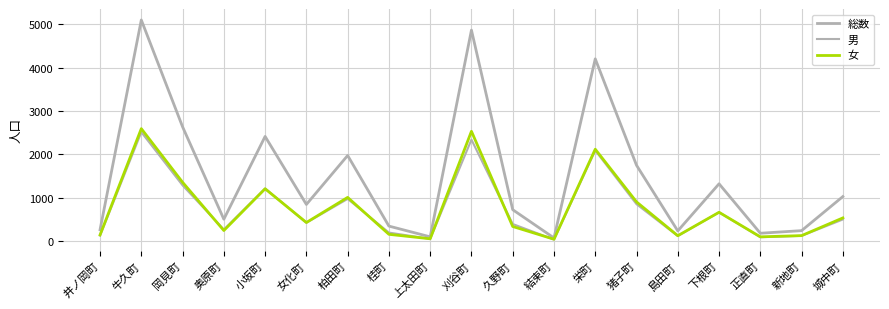

What is the average value of the 総数 series?

1512